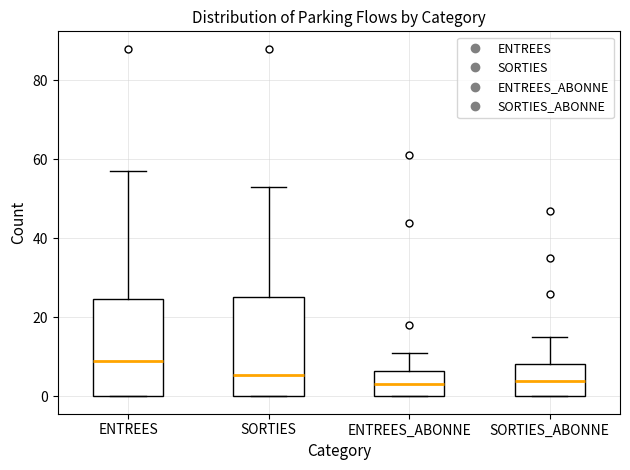

Reading left to right, transcribe this box plot: for each box, give where its median line is, the range the box spans, and where its two whiskers end, as read against the y-axis. The values are not printed on the chart, so give them approximately, as read against the axis.

ENTREES: median 10, box 0 to 24, whiskers 0 to 58
SORTIES: median 6, box 0 to 26, whiskers 0 to 54
ENTREES_ABONNE: median 4, box 0 to 6, whiskers 0 to 12
SORTIES_ABONNE: median 4, box 0 to 8, whiskers 0 to 16